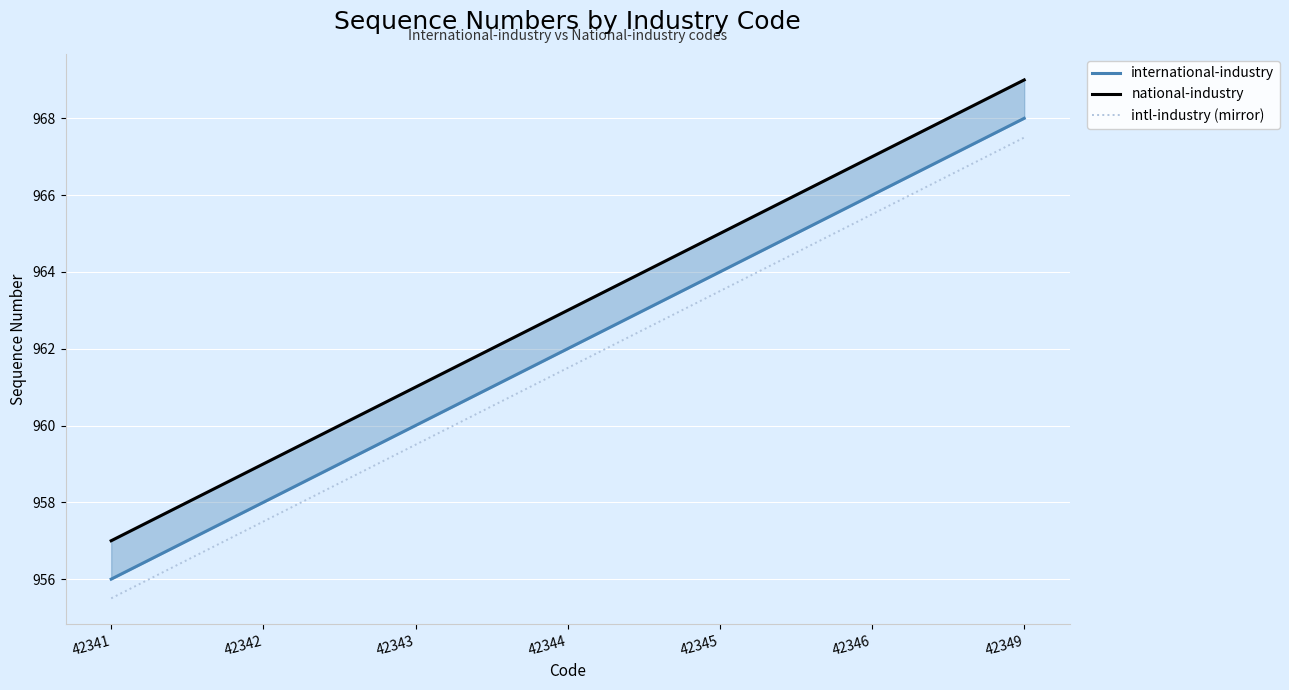

At which category is the sum across all series the highest?

42349